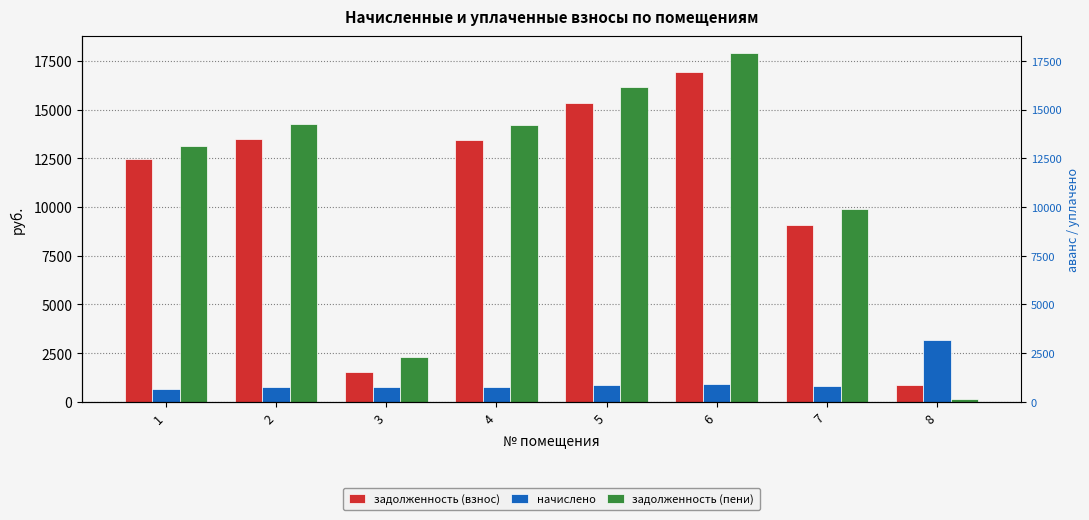

Rank the series by their maximum value, from highest to lowest.

задолженность (пени), задолженность (взнос), начислено